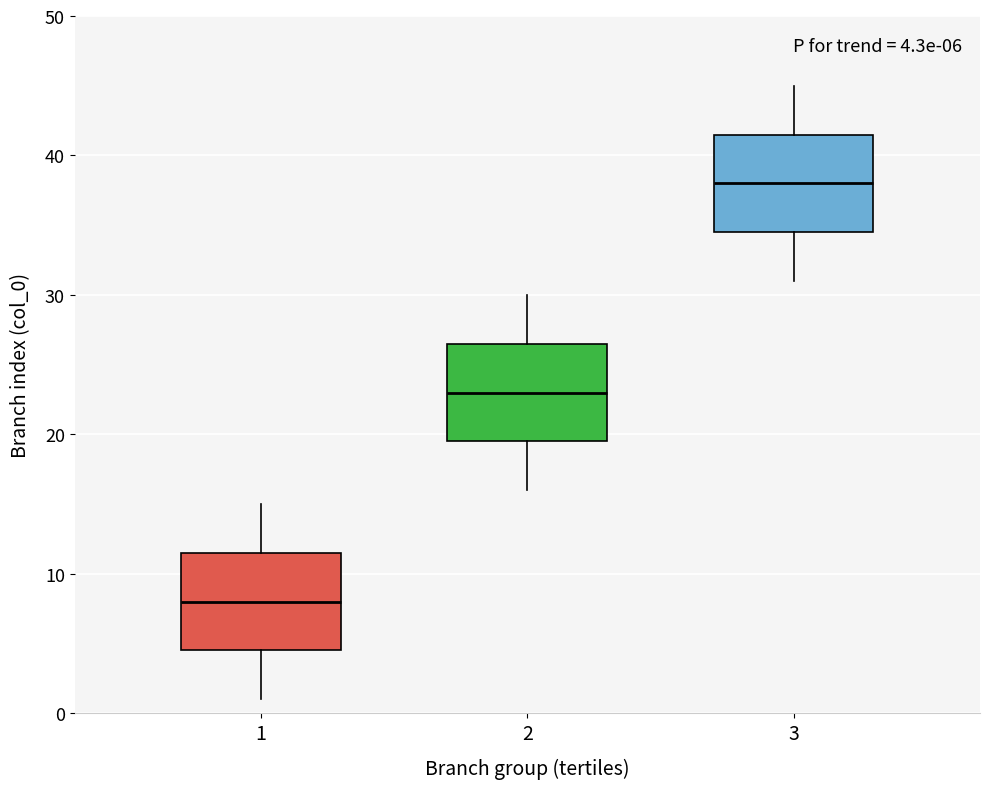

Which box has the highest median line?

3